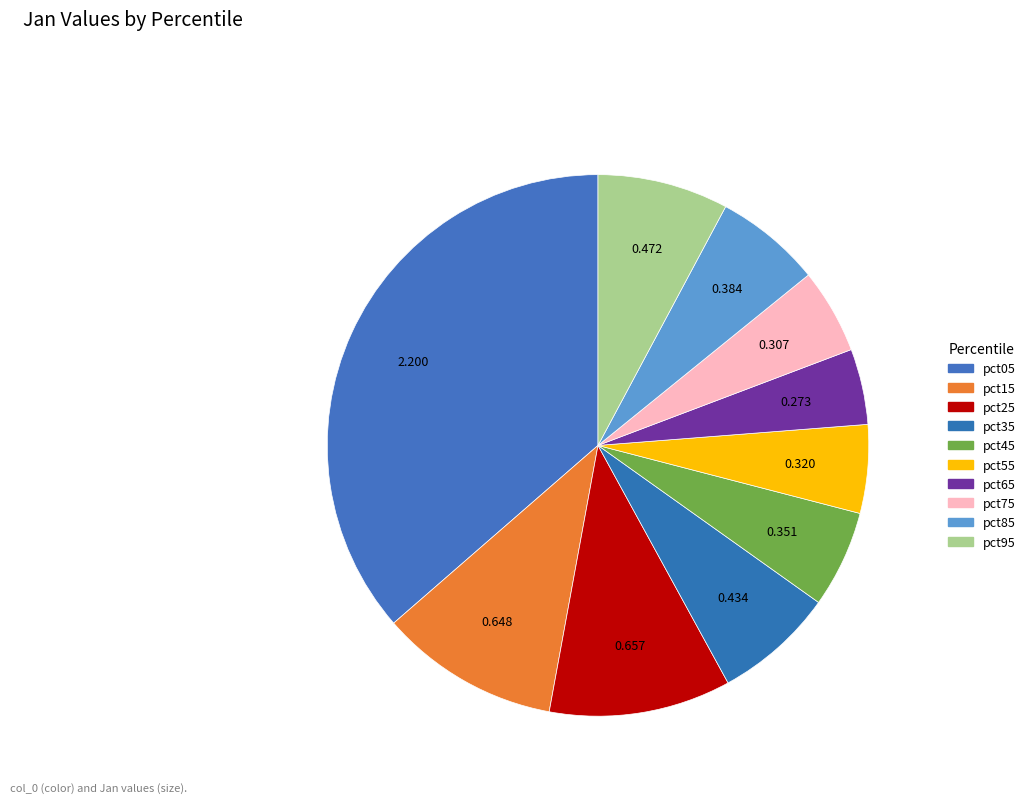

True or false: pct65 accounts for 5% of the total.

True